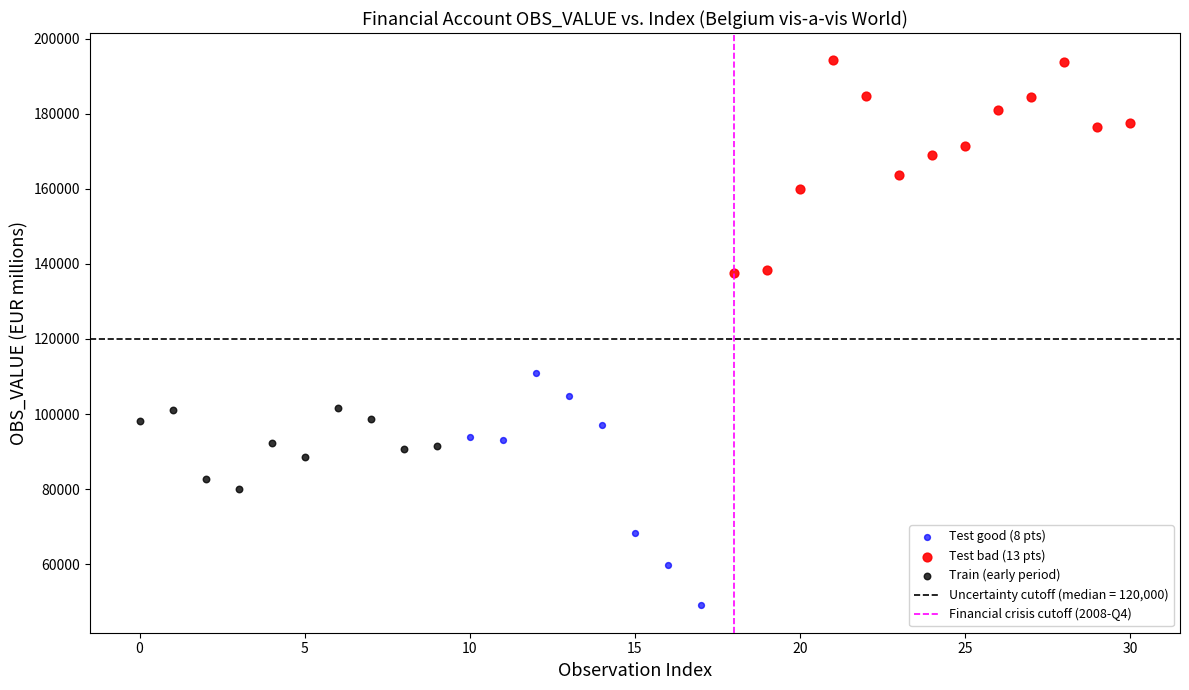

Which series has the widest spread of Y values?

Test good (8 pts)